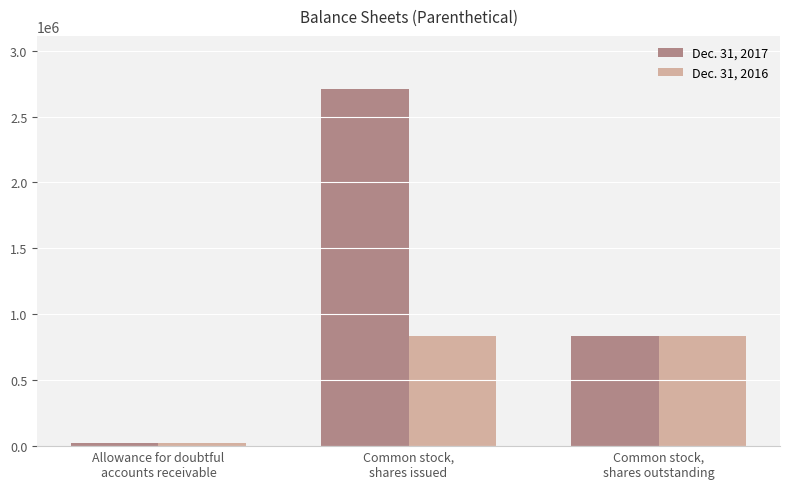

The value of Dec. 31, 2017 at Common stock,
shares outstanding is 489715. True or false?

False